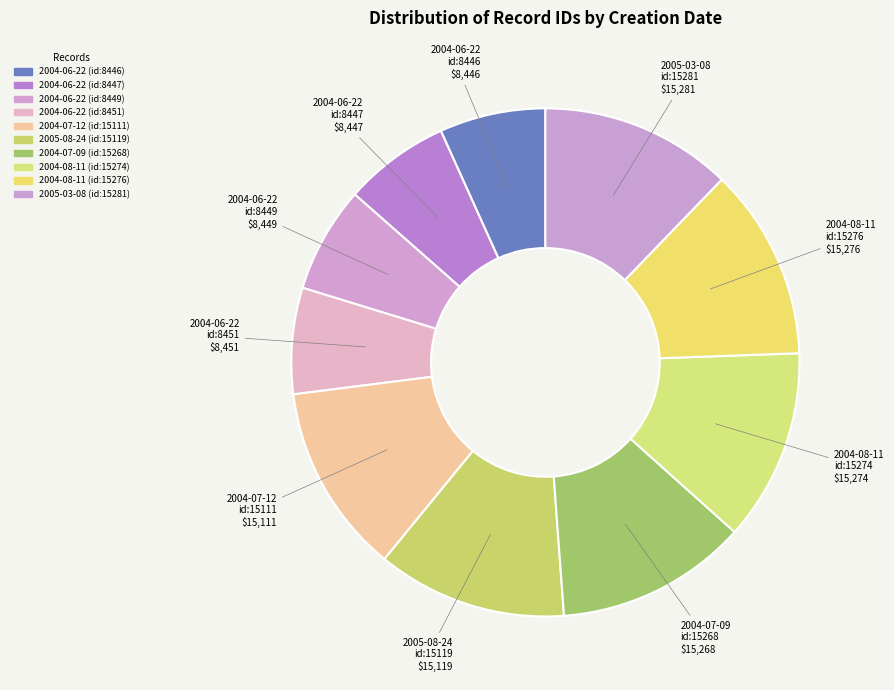

Is there a majority slice in this chart?

No